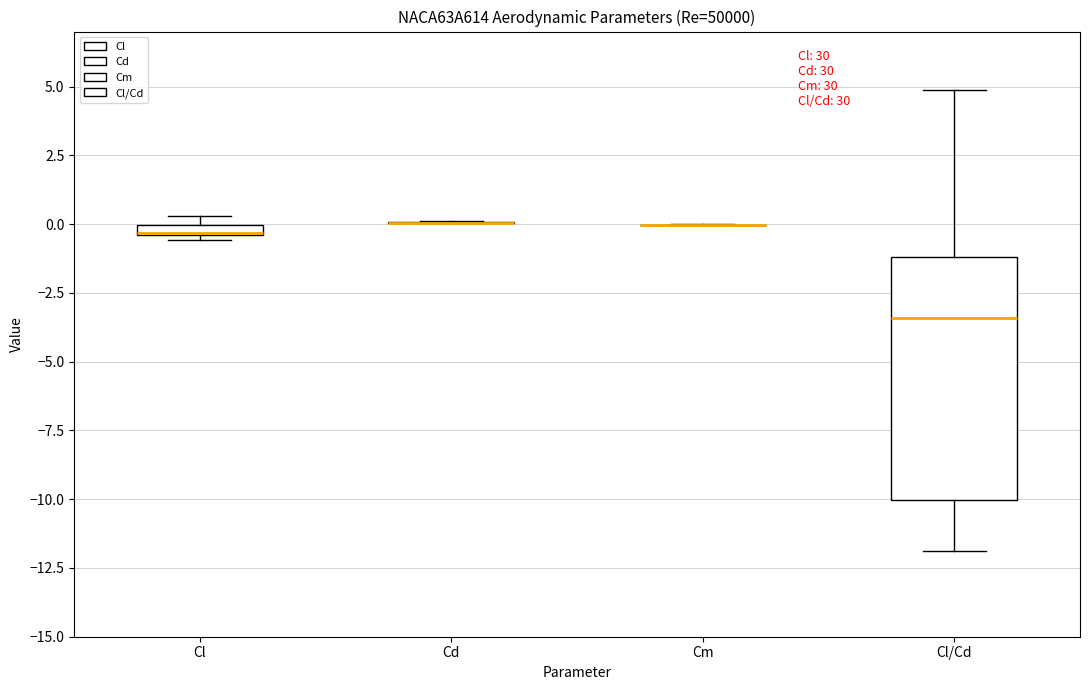

Which box is the tallest, from its lower edge to its upper edge?

Cl/Cd